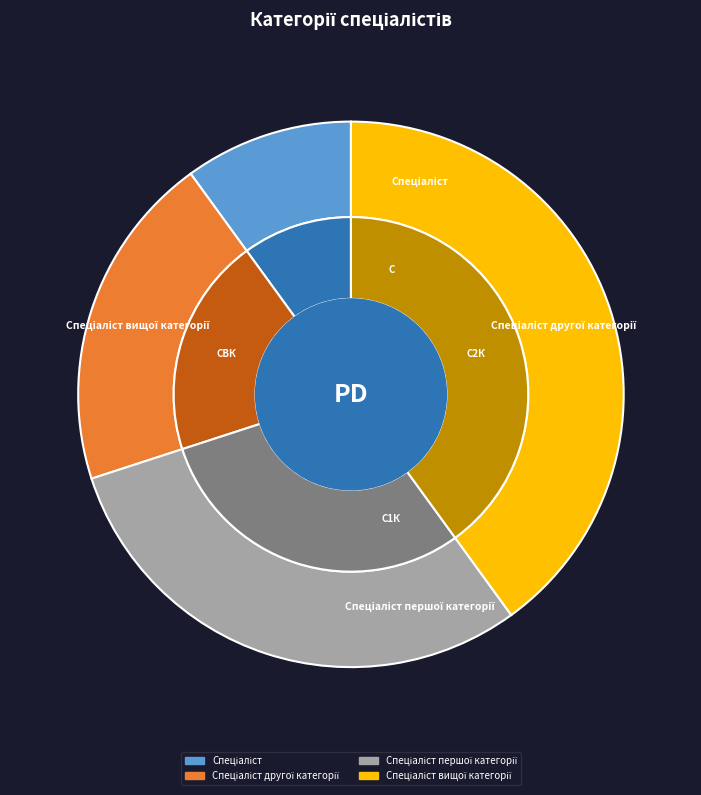

Does Спеціаліст вищої категорії represent more than half of the total?

No